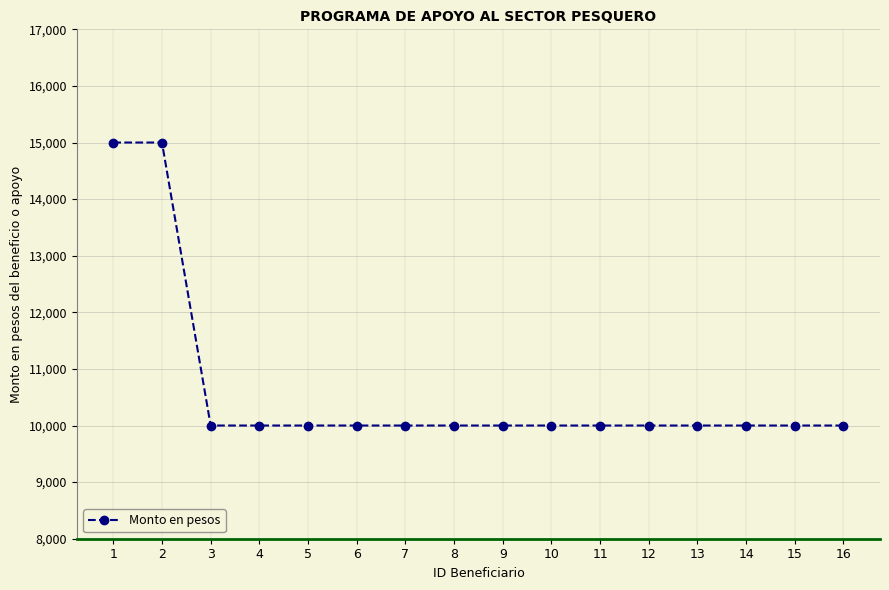

How many data points are above 10000?

2